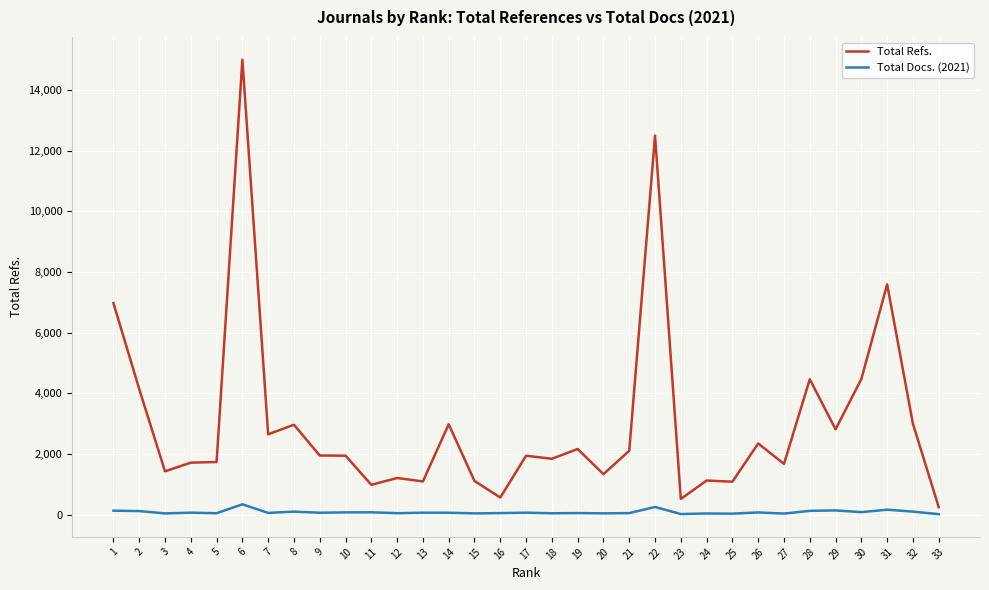

What is the difference between the maximum and minimum values in the Total Docs. (2021) series?

324